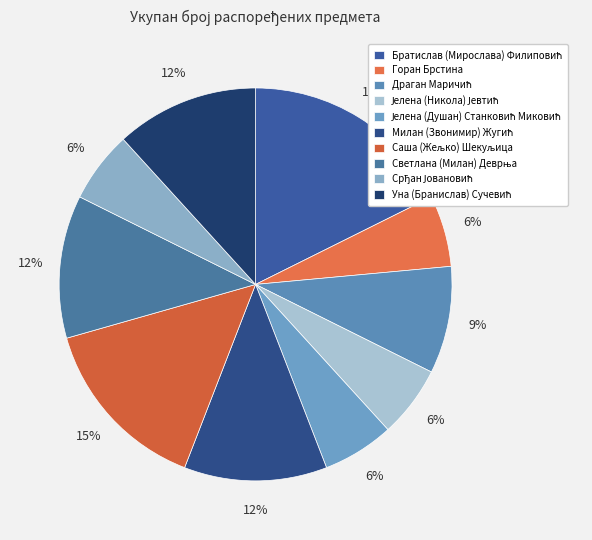

Do Јелена (Никола) Јевтић and Саша (Жељко) Шекуљица together represent more than half of the pie?

No